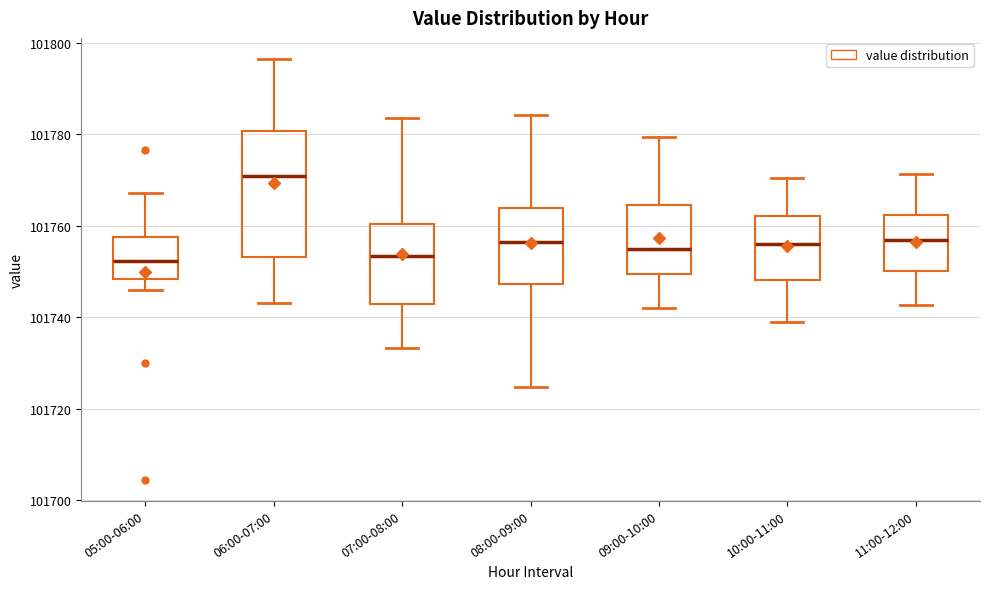

Which box is the tallest, from its lower edge to its upper edge?

06:00-07:00